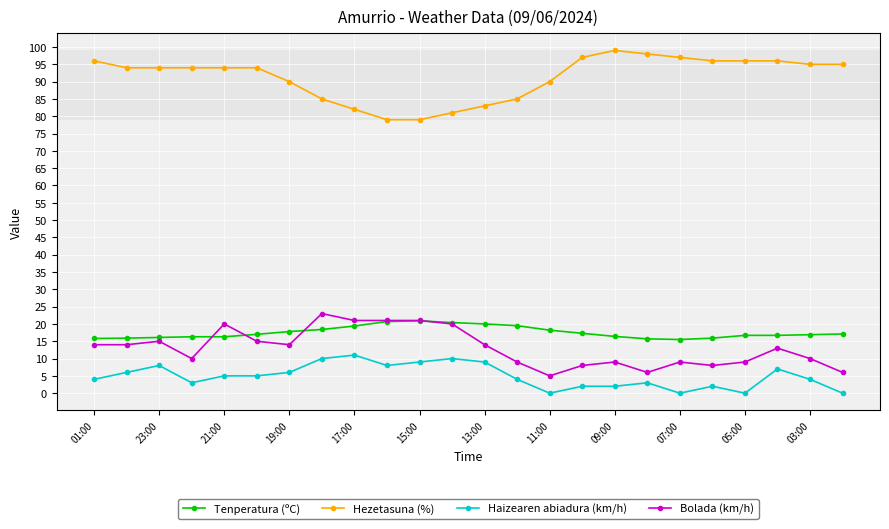

Which series has the largest range (max minus min)?

Hezetasuna (%)